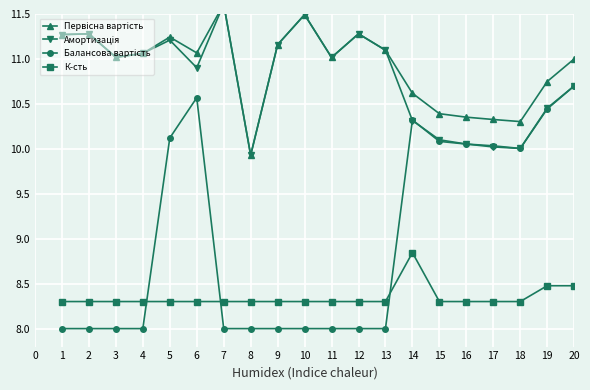

Does the chart display data point markers on the line(s)?

Yes